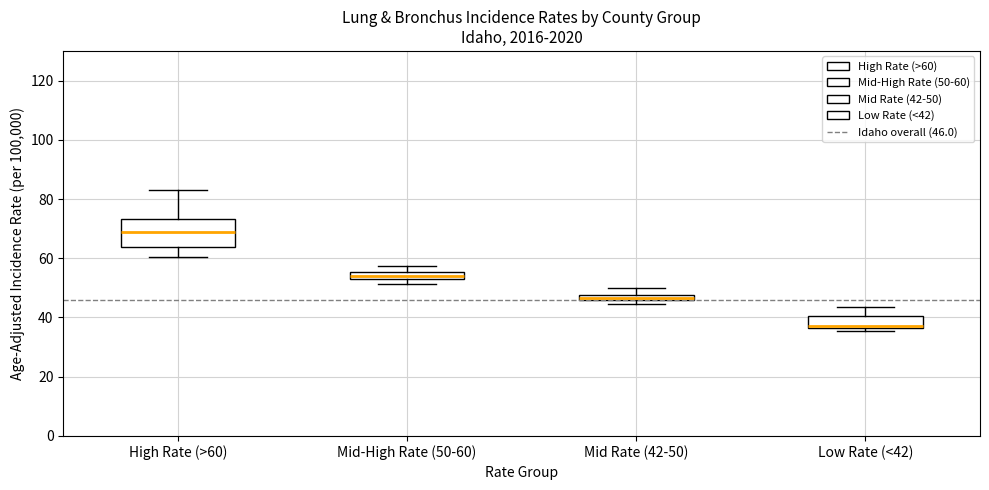

Where is the lower edge of the box for Mid-High Rate (50-60) on the y-axis? The values are not printed on the chart, so give them approximately, as read against the axis.

54